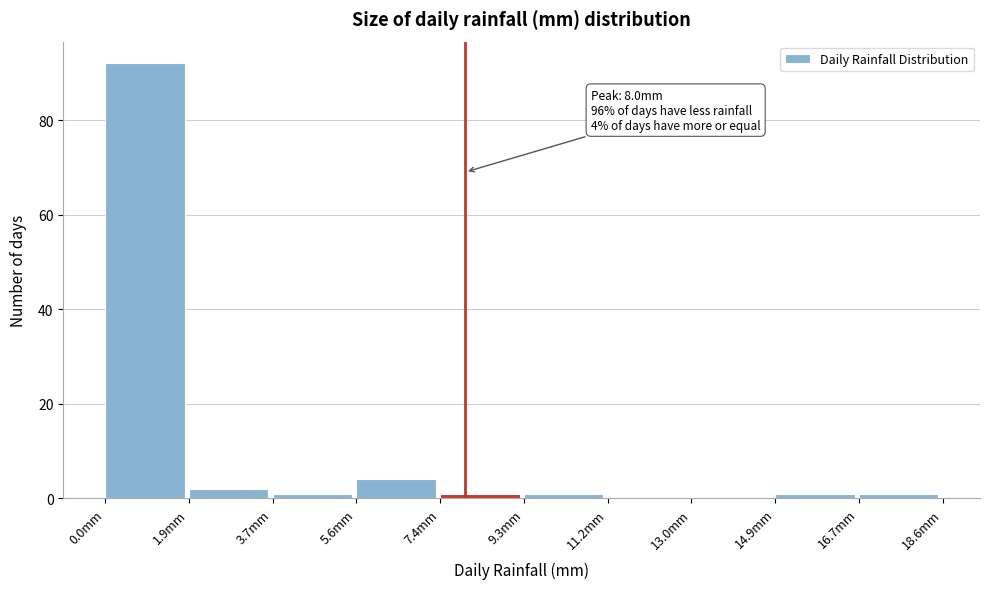

Which range on the x-axis has the tallest bar?

0.00 to 1.86